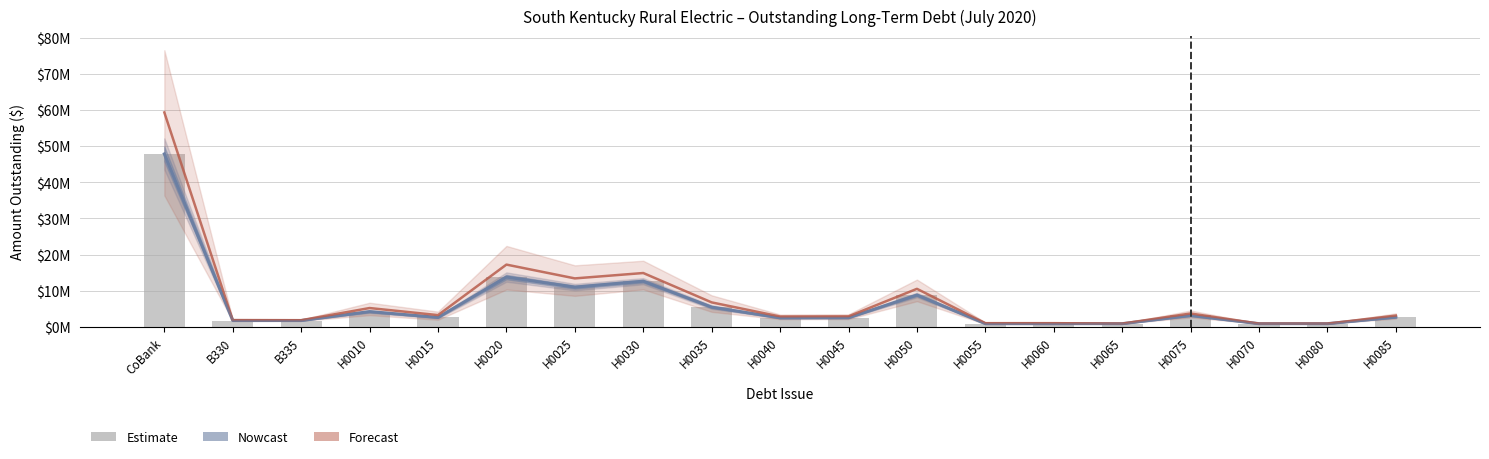

Reading right to left, what are all the values shown in this chart?

Nowcast: H0085=2686322.3	H0080=871898.9	H0070=871898.9	H0075=3134578.2	H0065=871953.3	H0060=874964.2	H0055=874953.6	H0050=8805419.6	H0045=2519330.6	H0040=2480958.8	H0035=5450133.1	H0030=12622231.0	H0025=10986402.1	H0020=13777653.3	H0015=2599051.2	H0010=4211167.8	B335=1738952.6	B330=1743077.1	CoBank=47860295.7
Forecast: H0085=3105297.8	H0080=880269.1	H0070=880269.1	H0075=3685769.5	H0065=880324.0	H0060=1006637.7	H0055=1006625.5	H0050=10513919.1	H0045=2895228.9	H0040=2851131.8	H0035=6758165.1	H0030=14889539.2	H0025=13399573.0	H0020=17223075.7	H0015=3240218.8	H0010=5194801.7	B335=1827124.9	B330=1860919.0	CoBank=59346766.6
Amount Outstanding: H0085=2686322.3	H0080=871898.9	H0070=871898.9	H0075=3134578.2	H0065=871953.3	H0060=874964.2	H0055=874953.6	H0050=8805419.6	H0045=2519330.6	H0040=2480958.8	H0035=5450133.1	H0030=12622231.0	H0025=10986402.1	H0020=13777653.3	H0015=2599051.2	H0010=4211167.8	B335=1738952.6	B330=1743077.1	CoBank=47860295.7